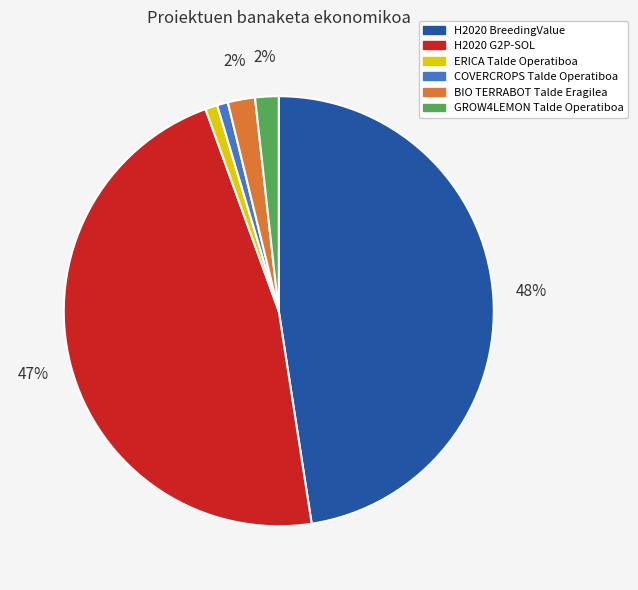

How many segments does this pie chart have?

6